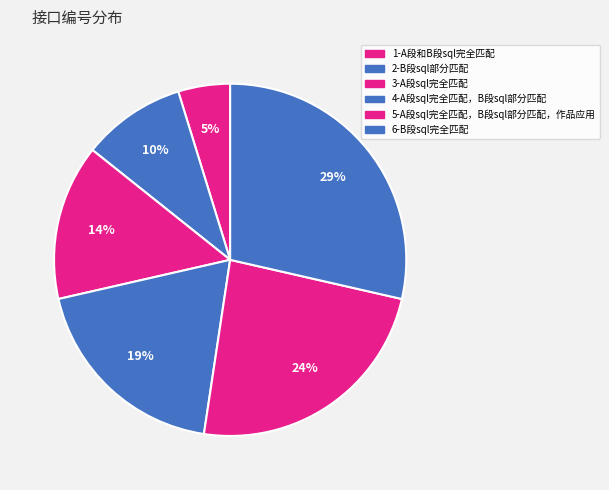

To the nearest percent, what portion does 2-B段sql部分匹配 represent?

10%